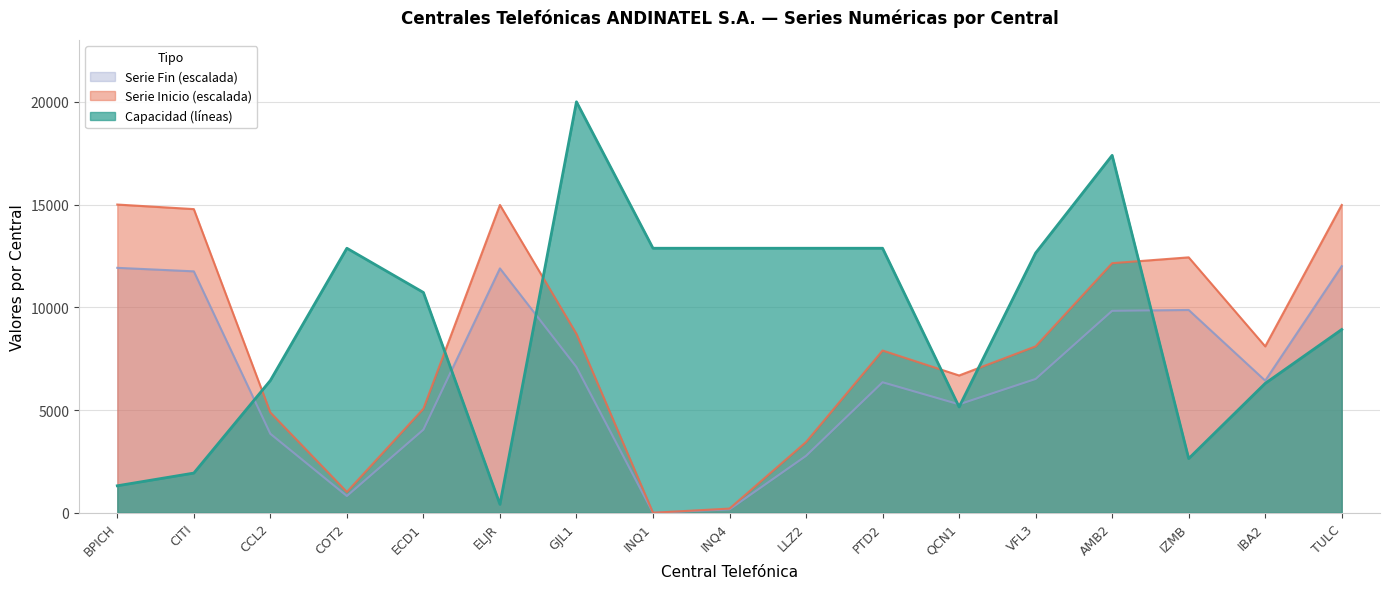

At which category does Serie Fin reach its first local peak?

ELJR